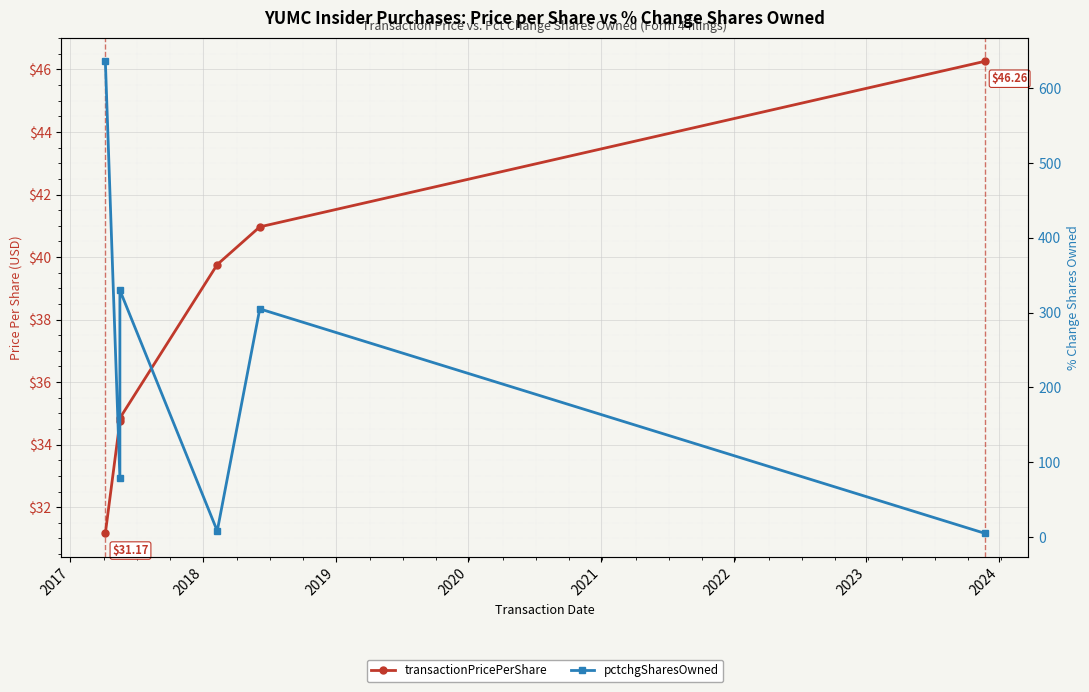

What is the sum of the pctchgSharesOwned values at 2017 and 2018?

409.0